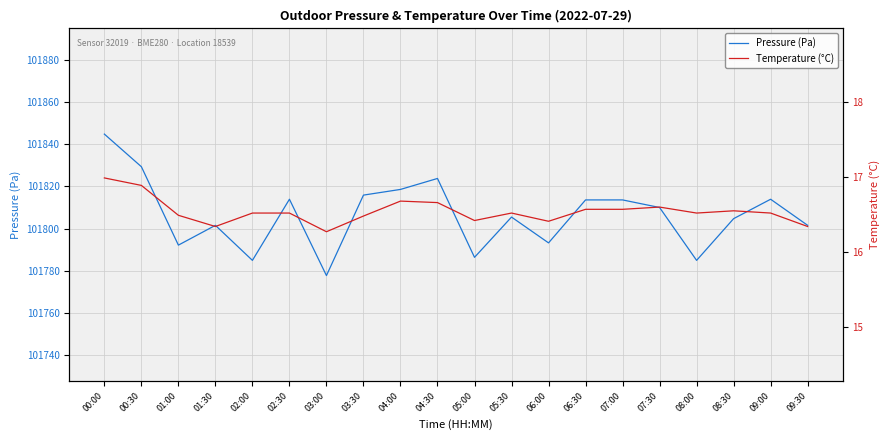

List the labels in order of Pressure (Pa) value, smallest first.

03:00, 02:00, 08:00, 05:00, 01:00, 06:00, 01:30, 09:30, 08:30, 05:30, 07:30, 06:30, 07:00, 02:30, 09:00, 03:30, 04:00, 04:30, 00:30, 00:00